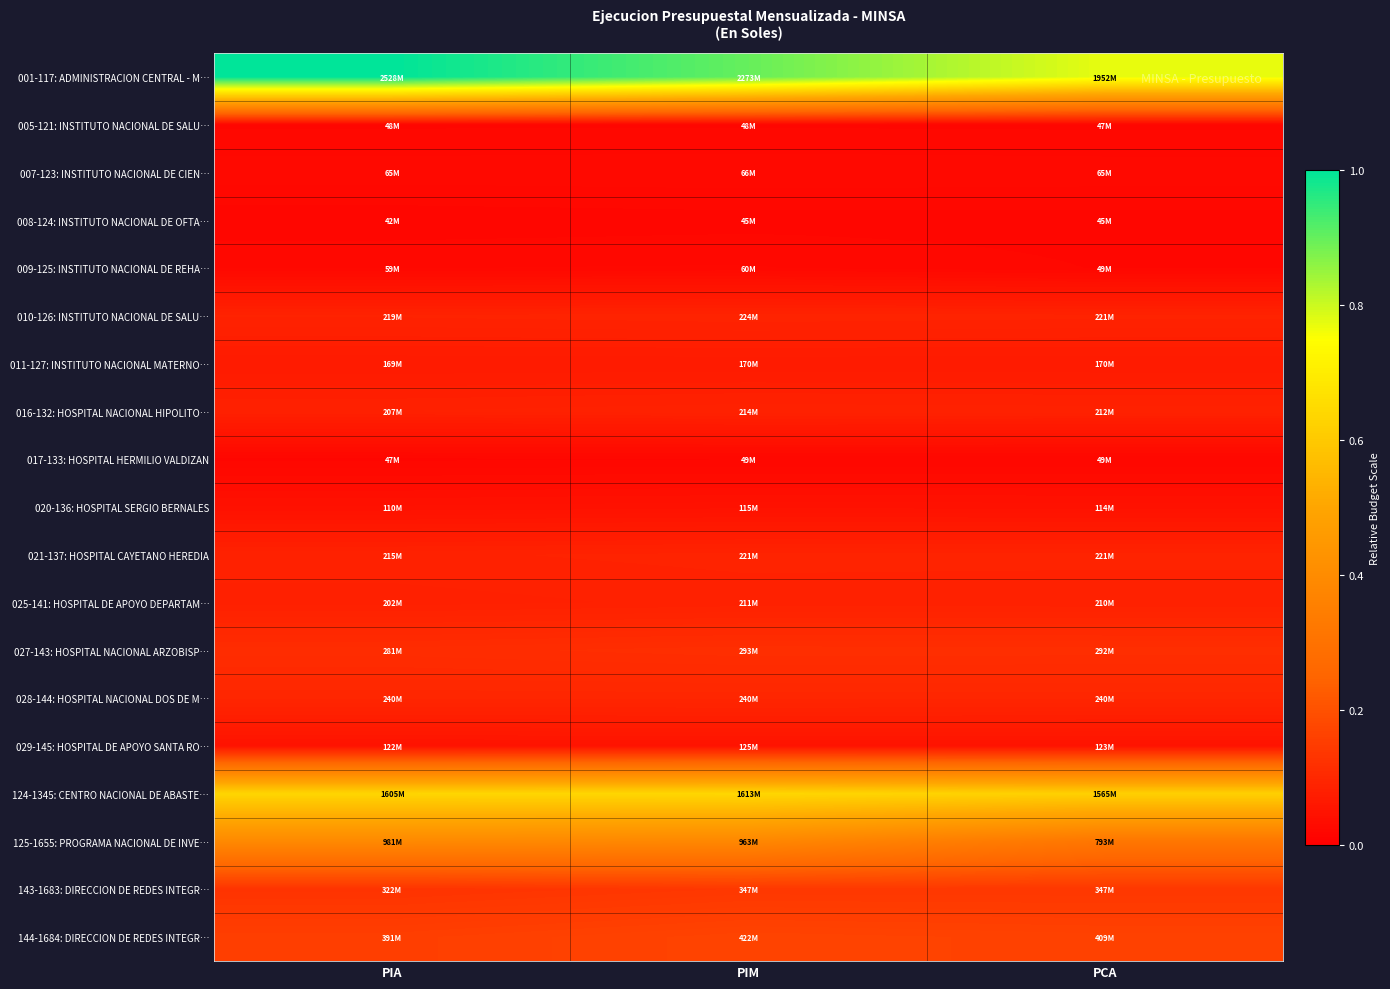

Rank the series by their maximum value, from highest to lowest.

001-117: ADMINISTRACION CENTRAL - M…, 124-1345: CENTRO NACIONAL DE ABASTE…, 125-1655: PROGRAMA NACIONAL DE INVE…, 144-1684: DIRECCION DE REDES INTEGR…, 143-1683: DIRECCION DE REDES INTEGR…, 027-143: HOSPITAL NACIONAL ARZOBISP…, 028-144: HOSPITAL NACIONAL DOS DE M…, 010-126: INSTITUTO NACIONAL DE SALU…, 021-137: HOSPITAL CAYETANO HEREDIA, 016-132: HOSPITAL NACIONAL HIPOLITO…, 025-141: HOSPITAL DE APOYO DEPARTAM…, 011-127: INSTITUTO NACIONAL MATERNO…, 029-145: HOSPITAL DE APOYO SANTA RO…, 020-136: HOSPITAL SERGIO BERNALES, 007-123: INSTITUTO NACIONAL DE CIEN…, 009-125: INSTITUTO NACIONAL DE REHA…, 017-133: HOSPITAL HERMILIO VALDIZAN, 005-121: INSTITUTO NACIONAL DE SALU…, 008-124: INSTITUTO NACIONAL DE OFTA…